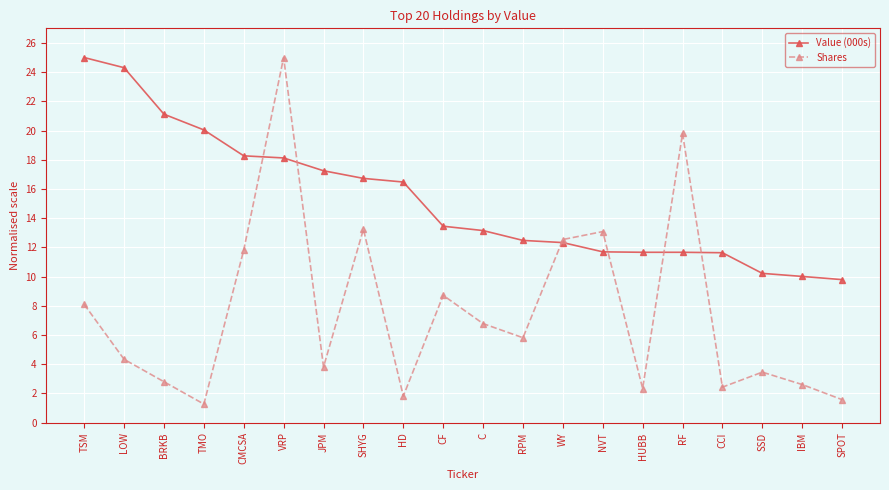

Between which two adjacent categories do Value (000s) and Shares first intersect?

CMCSA and VRP